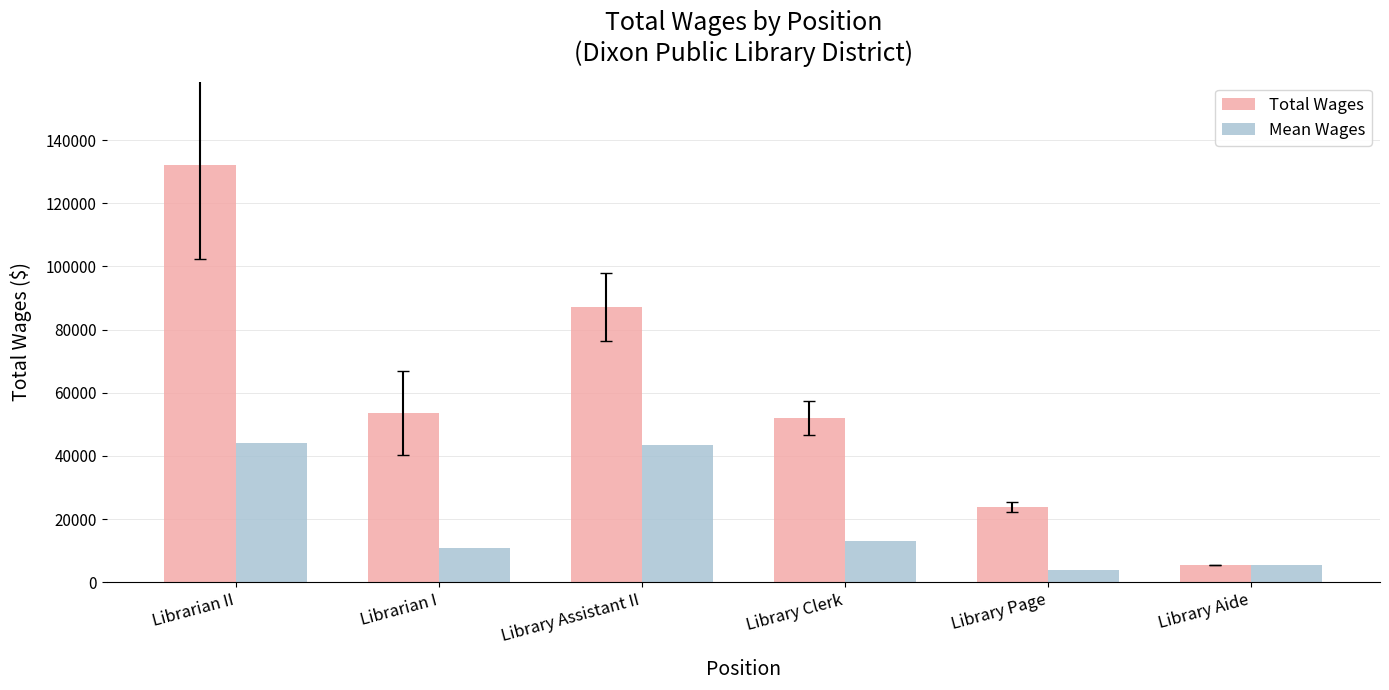

Which label corresponds to the largest value in the chart?

Librarian II